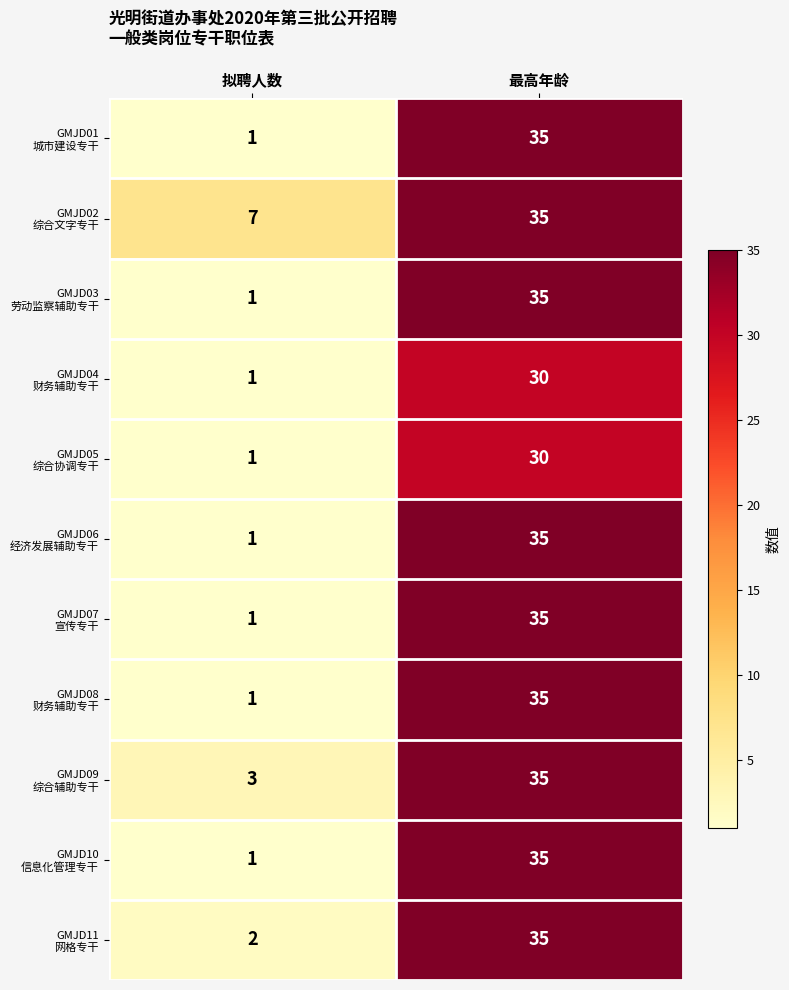

What is the total value across all series at 拟聘人数?

20